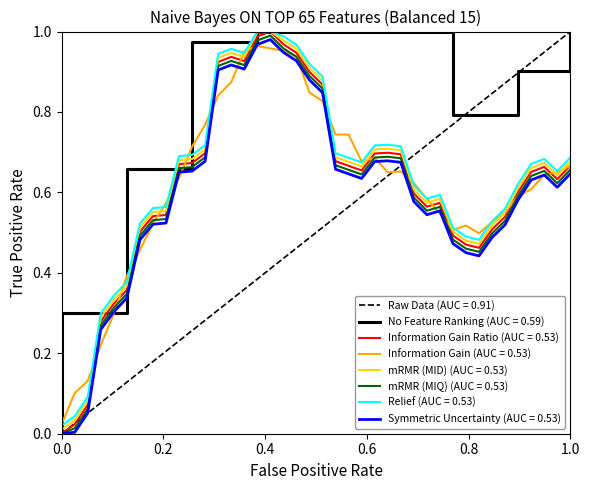

Reading right to left, what are all the values shown in this chart?

0.7	0.6	0.7	0.7	0.6	0.5	0.5	0.5	0.5	0.5	0.6	0.6	0.6	0.7	0.7	0.7	0.7	0.7	0.7	0.9	0.9	0.9	1.0	1.0	1.0	0.9	0.9	0.9	0.7	0.7	0.7	0.5	0.5	0.5	0.4	0.3	0.3	0.1	0.0	0.0